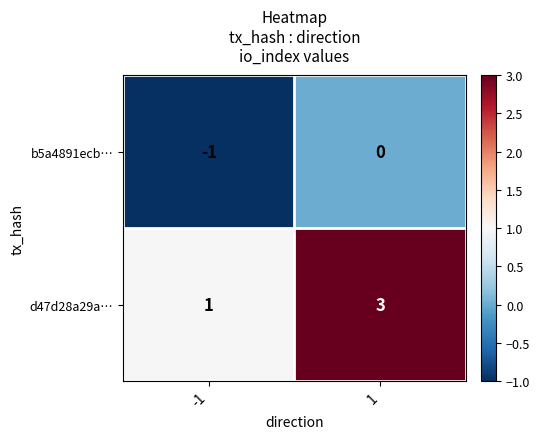

Which series has the largest total across all categories?

d47d28a29a…